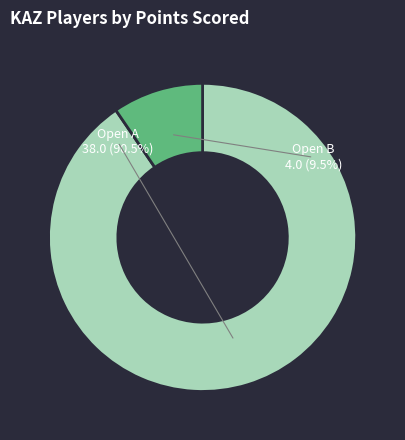

What percentage is NOT represented by Khasanova Flyura?

90.5%